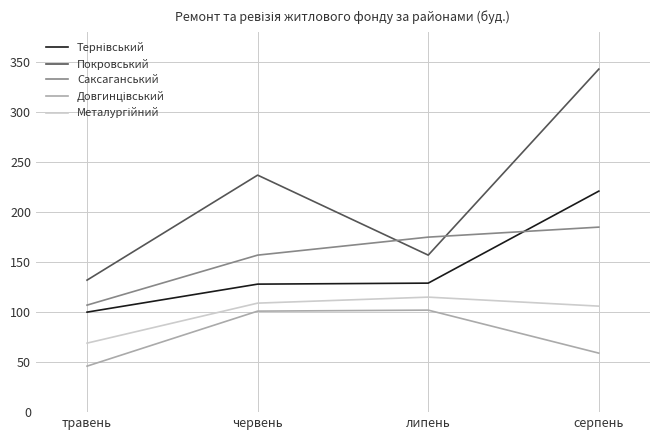

The value of Саксаганський at травень is 107. True or false?

True